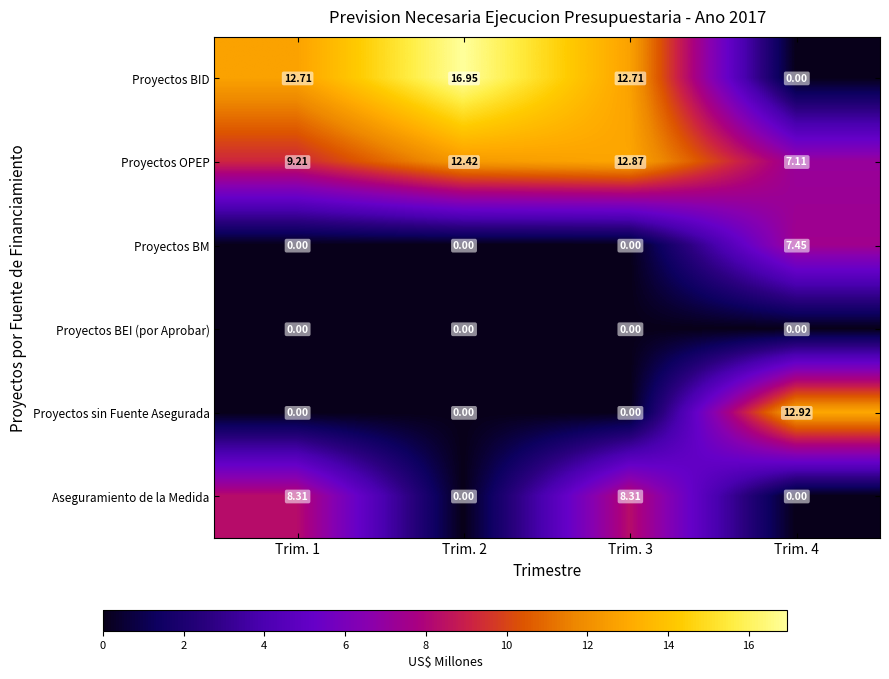

List the series in order of their peak value, highest first.

Proyectos BID, Proyectos sin Fuente Asegurada, Proyectos OPEP, Aseguramiento de la Medida, Proyectos BM, Proyectos BEI (por Aprobar)